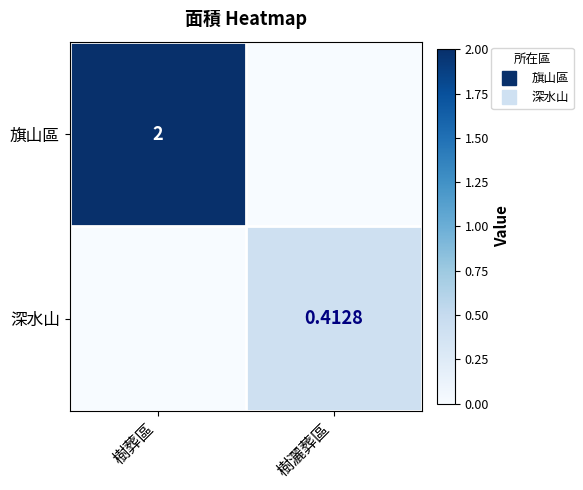

Between 樹葬區 and 樹灑葬區, which is larger?

樹葬區